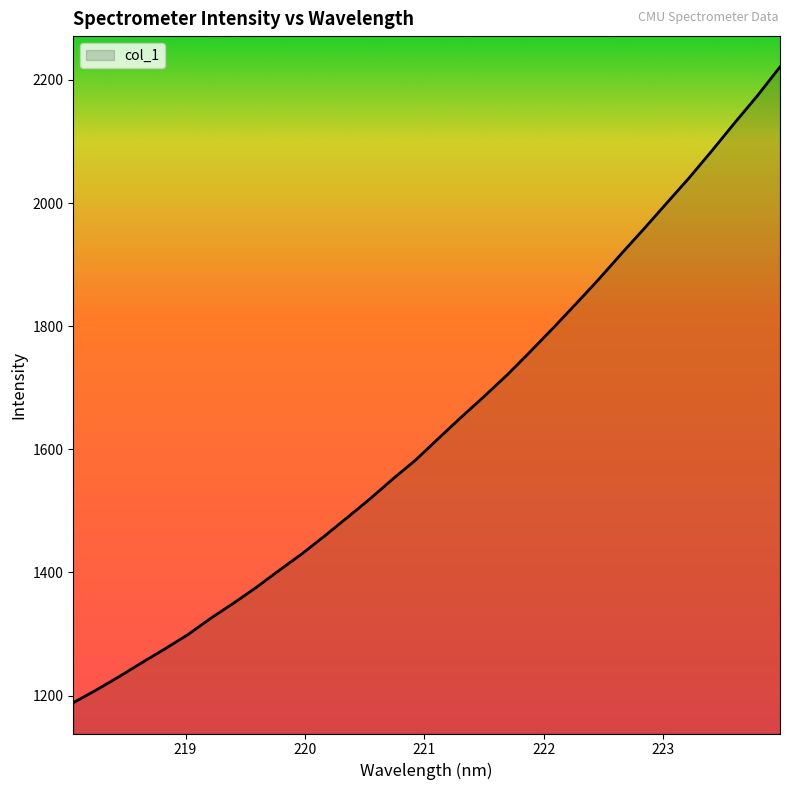

What is the minimum value shown in the chart?

1188.5